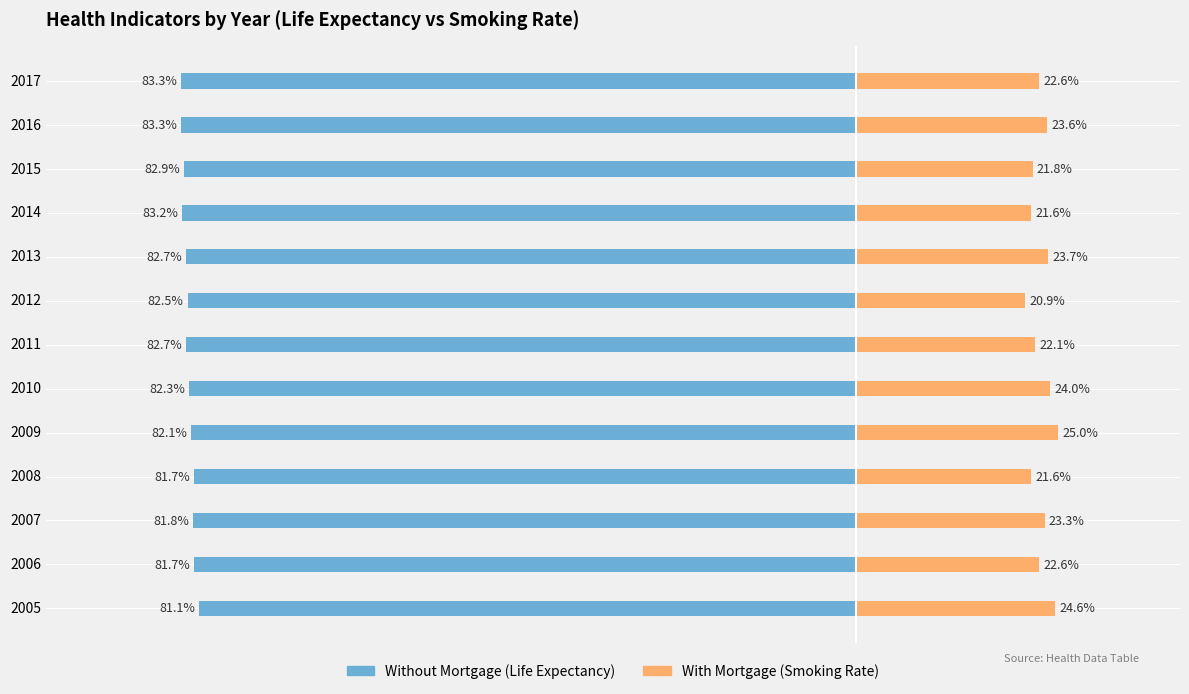

What is the value of the Without Mortgage bar at the 2nd from the left?

-81.7